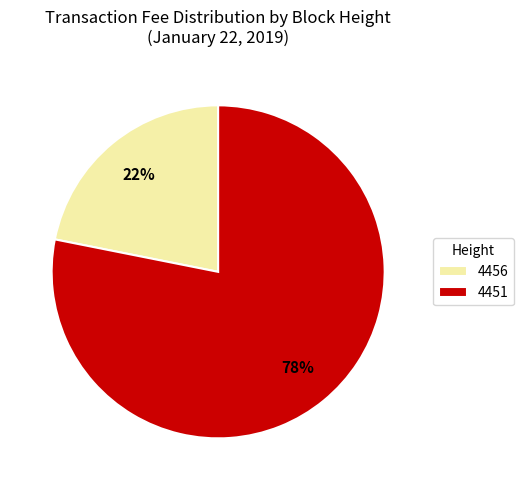

Is it true that 4451 is 78% of the pie?

True